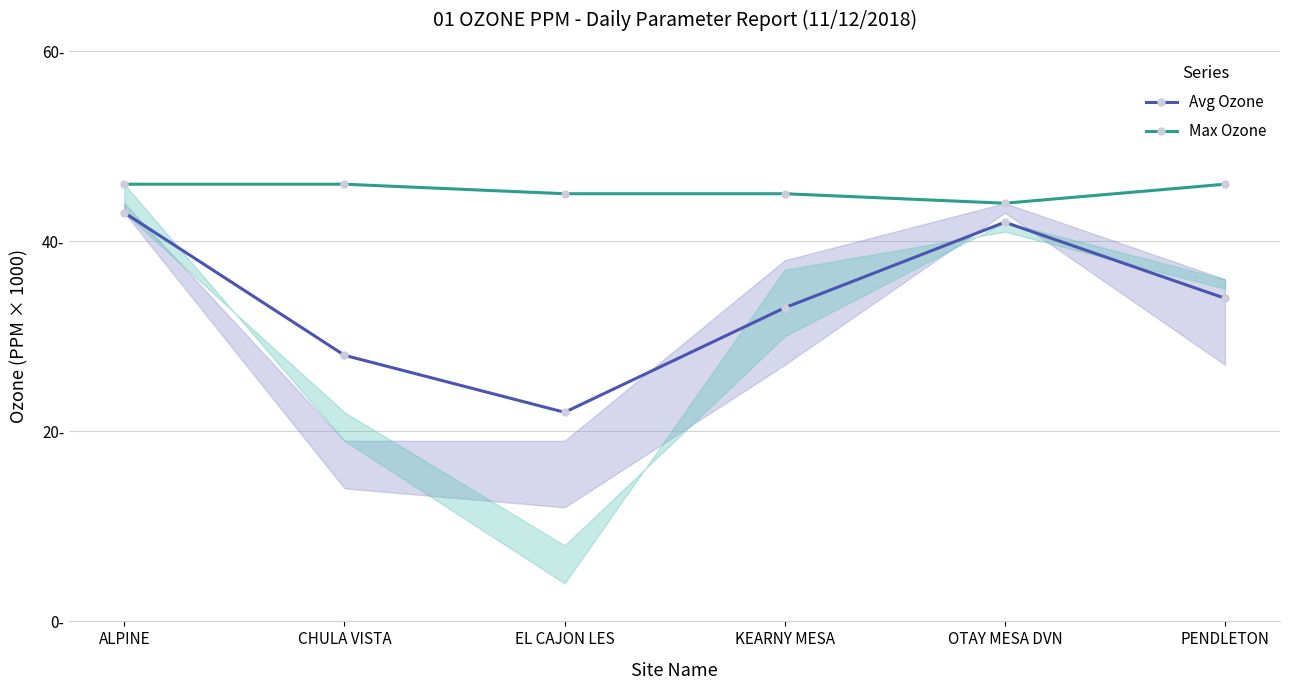

Rank the categories by Max Ozone value from lowest to highest.

OTAY MESA DVN, EL CAJON LES, KEARNY MESA, ALPINE, CHULA VISTA, PENDLETON